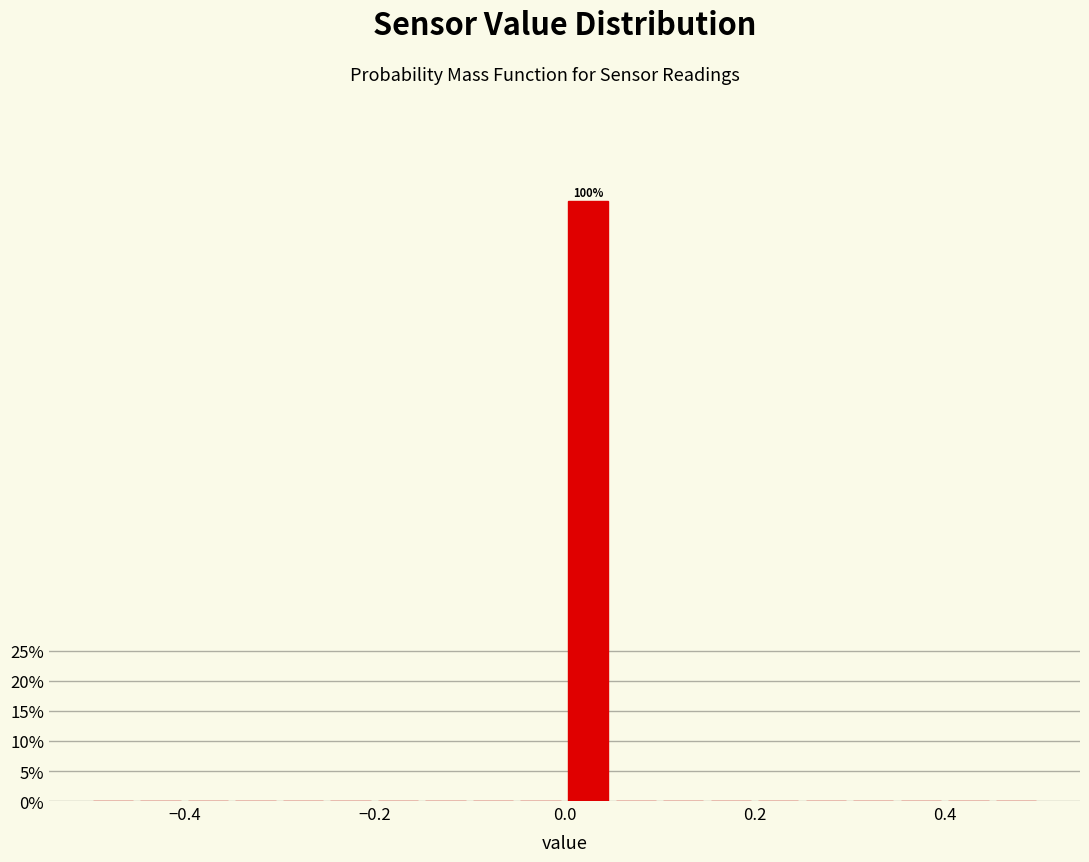

Around what value on the x-axis is the tallest bar? Give the approximate position of its centre, as read against the axis.

0.02